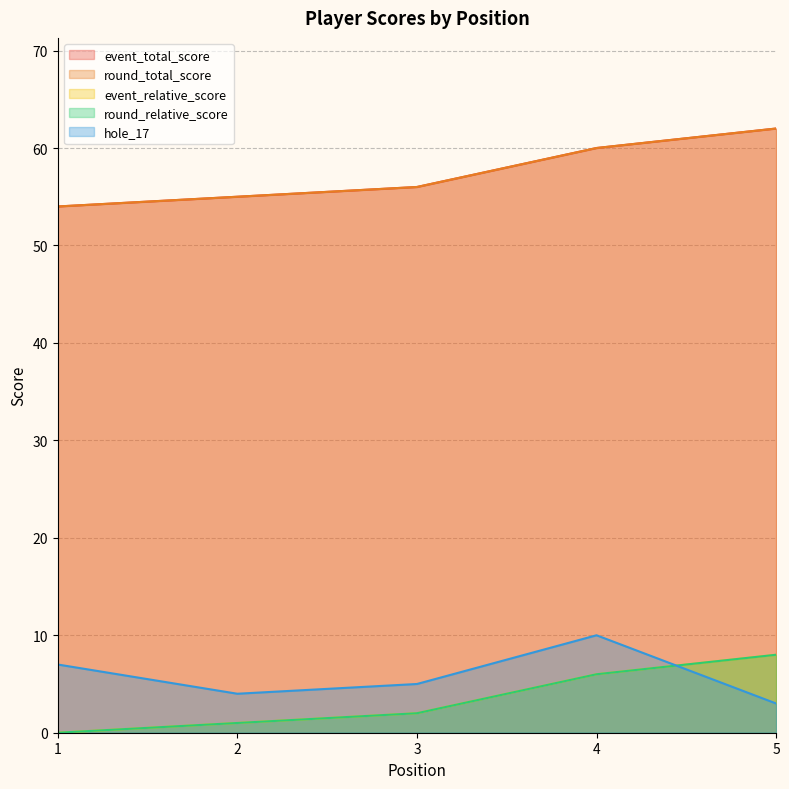

What are all the series names shown in the legend?

event_total_score, round_total_score, event_relative_score, round_relative_score, hole_17